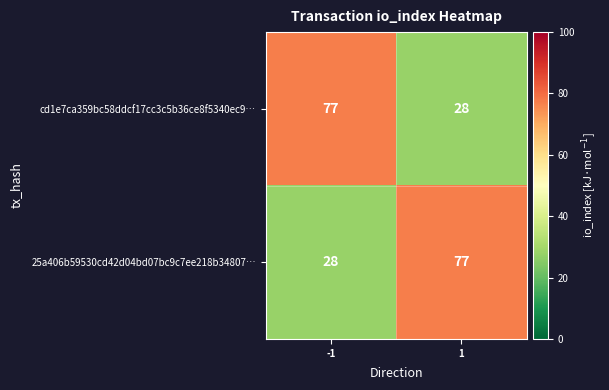

True or false: 25a406b59530cd42d04bd07bc9c7ee218b34807… has a value of 44 at -1.

False